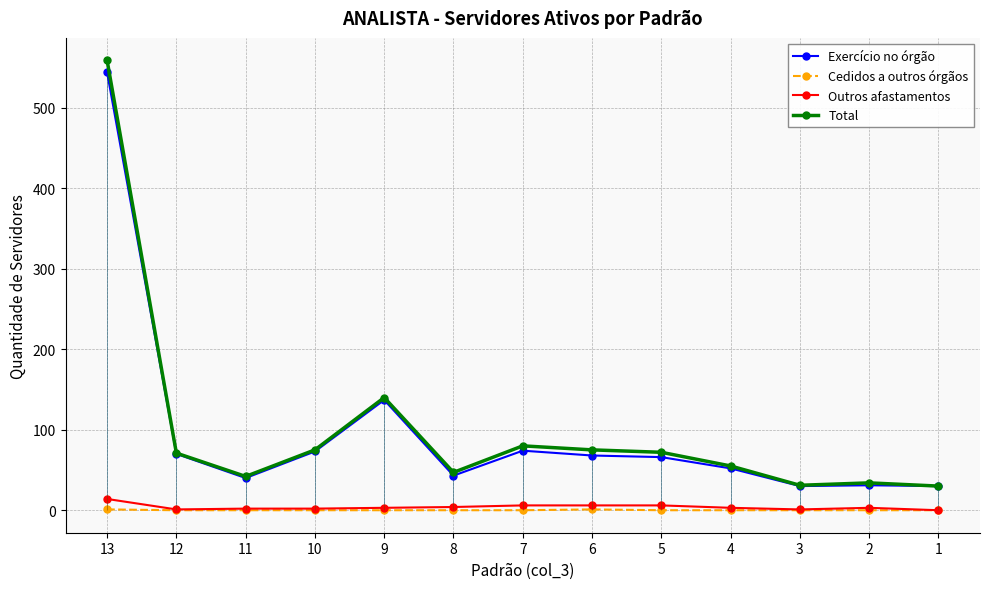

What is the difference between the highest and lowest values at 8?

47